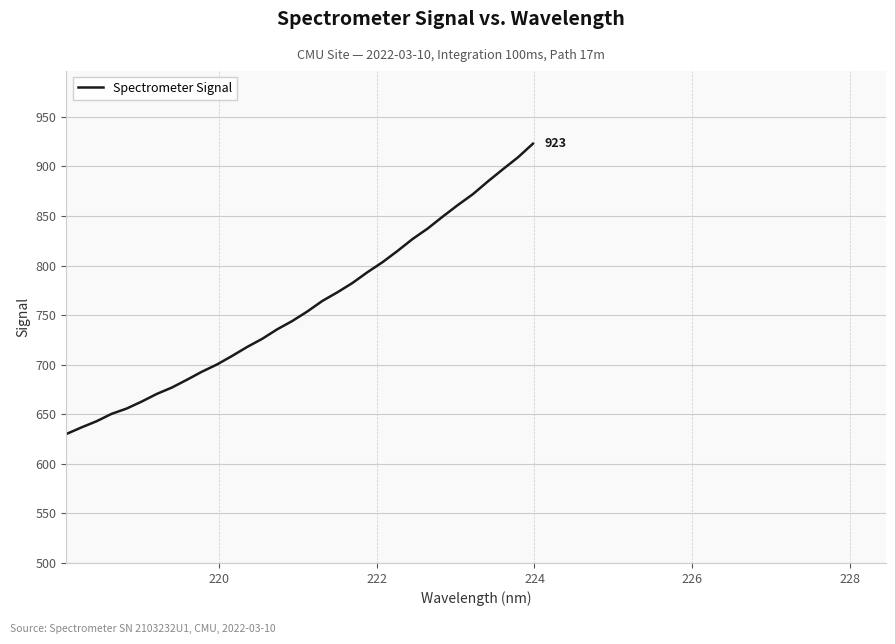

What is the smallest value displayed?

630.1